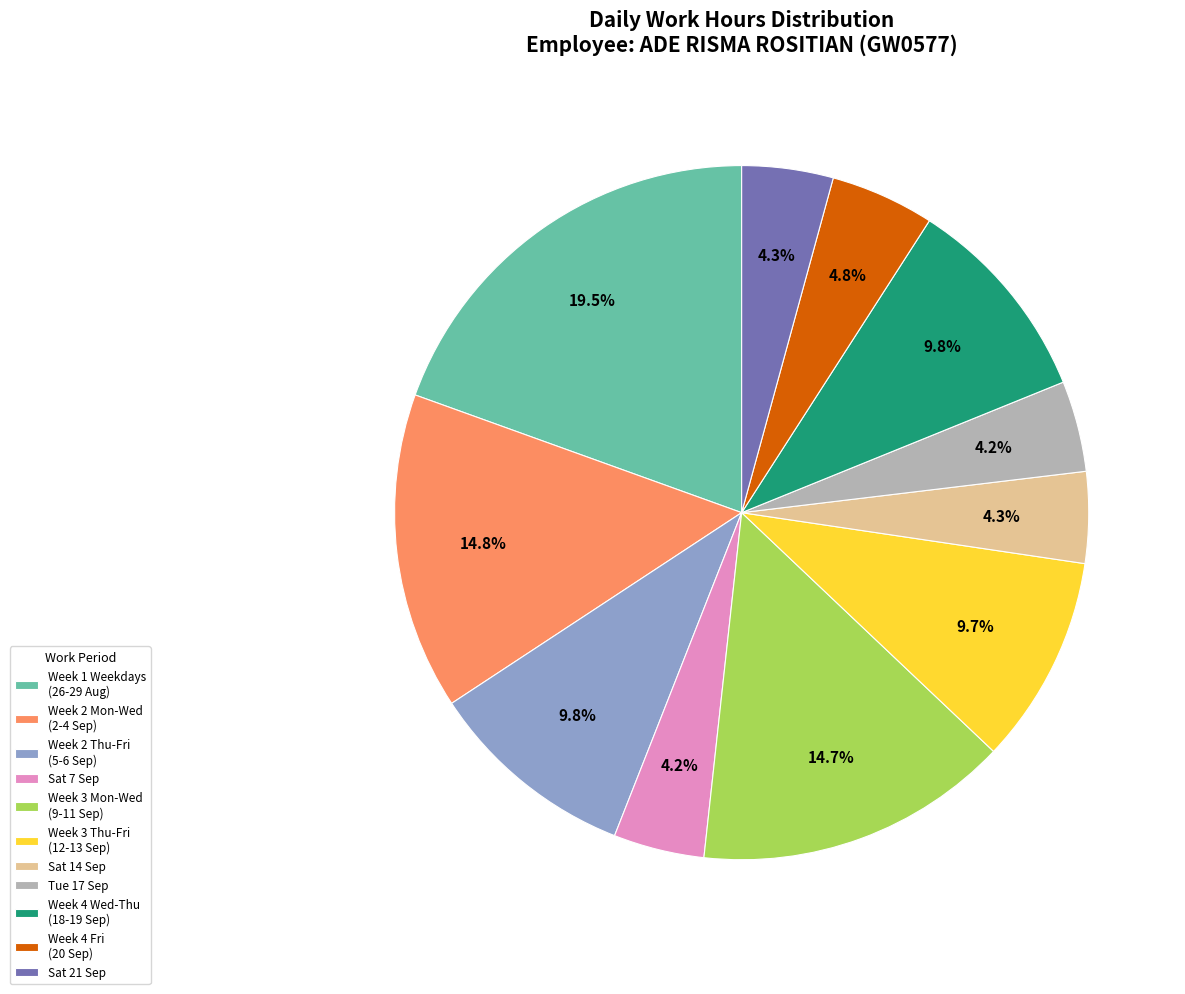

Do Tue 17 Sep and Week 2 Thu-Fri (5-6 Sep) together represent more than half of the pie?

No